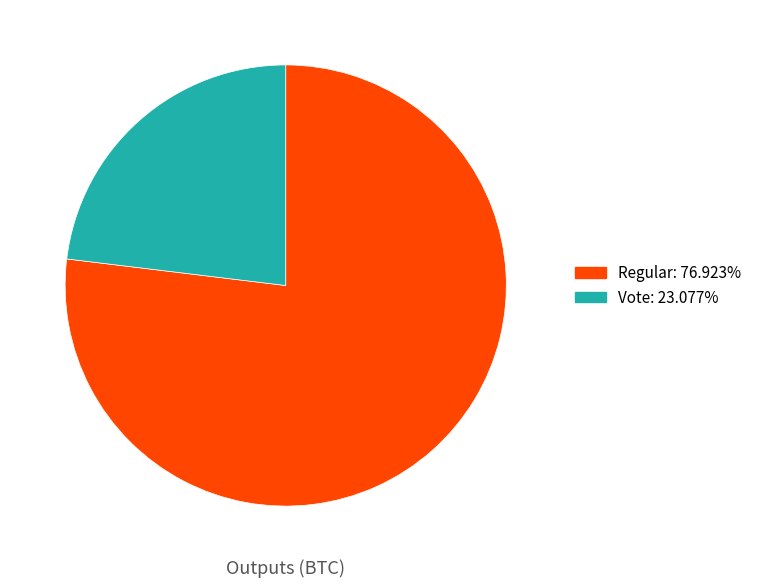

The Regular slice represents 82% of the pie. True or false?

False